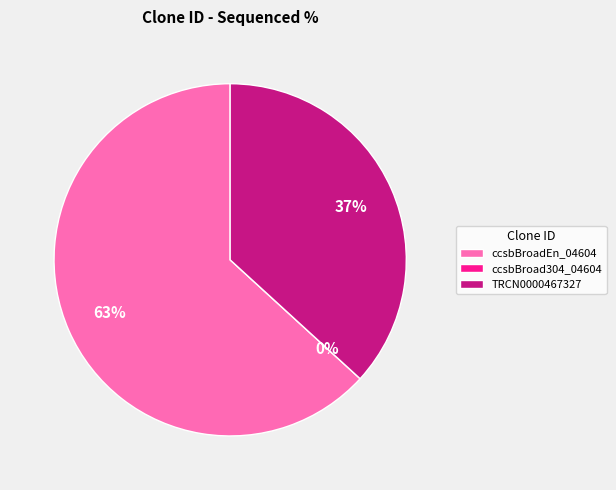

What is the largest slice in the pie chart?

ccsbBroadEn_04604